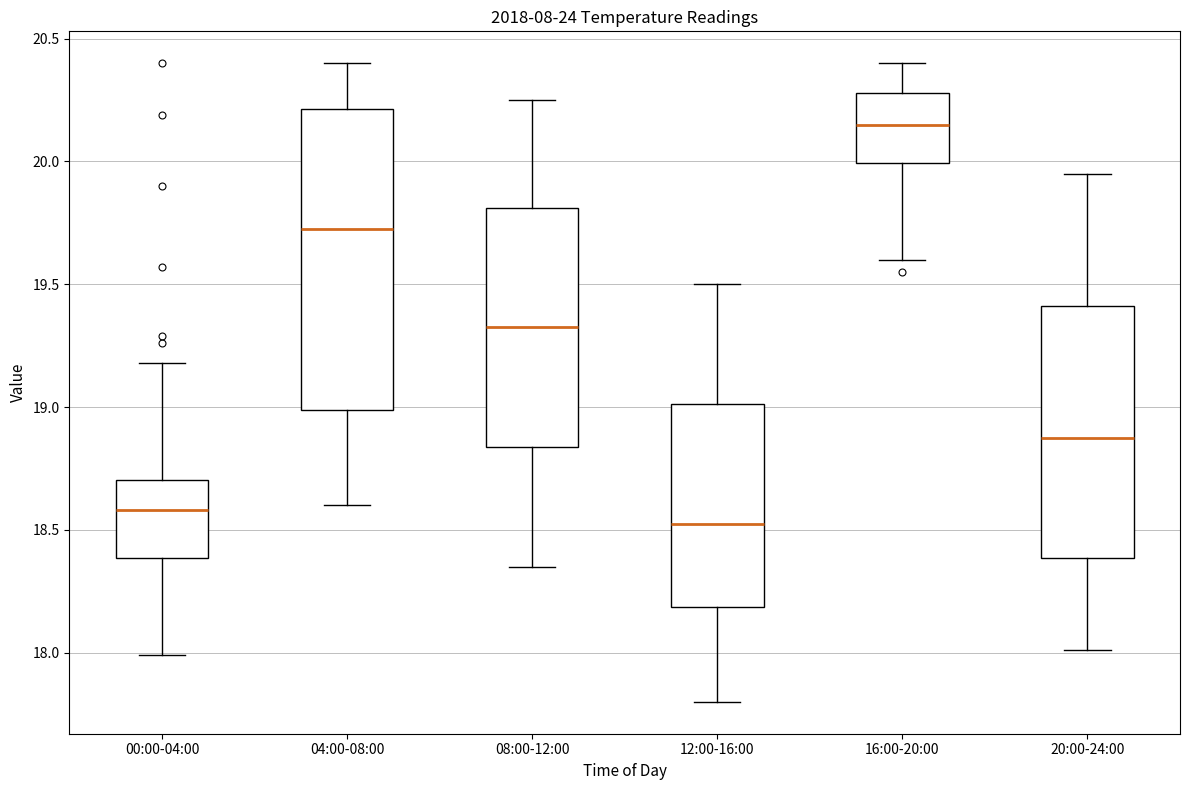

Where does the upper whisker of the box for 20:00-24:00 end on the y-axis? The values are not printed on the chart, so give them approximately, as read against the axis.

19.95